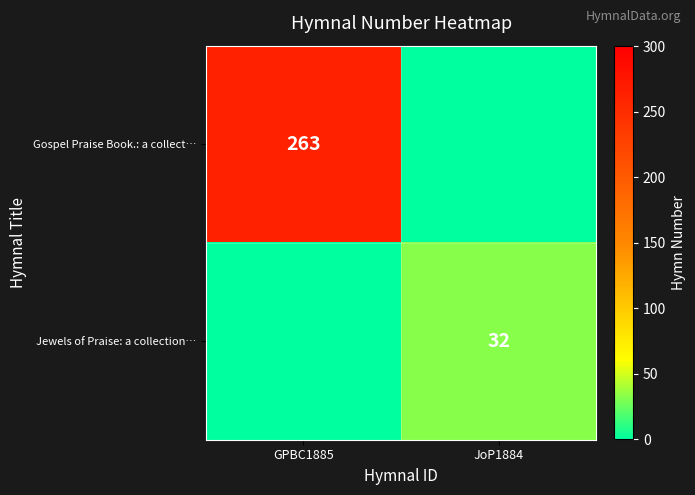

The value of Gospel Praise Book.: a collect… at GPBC1885 is 451. True or false?

False